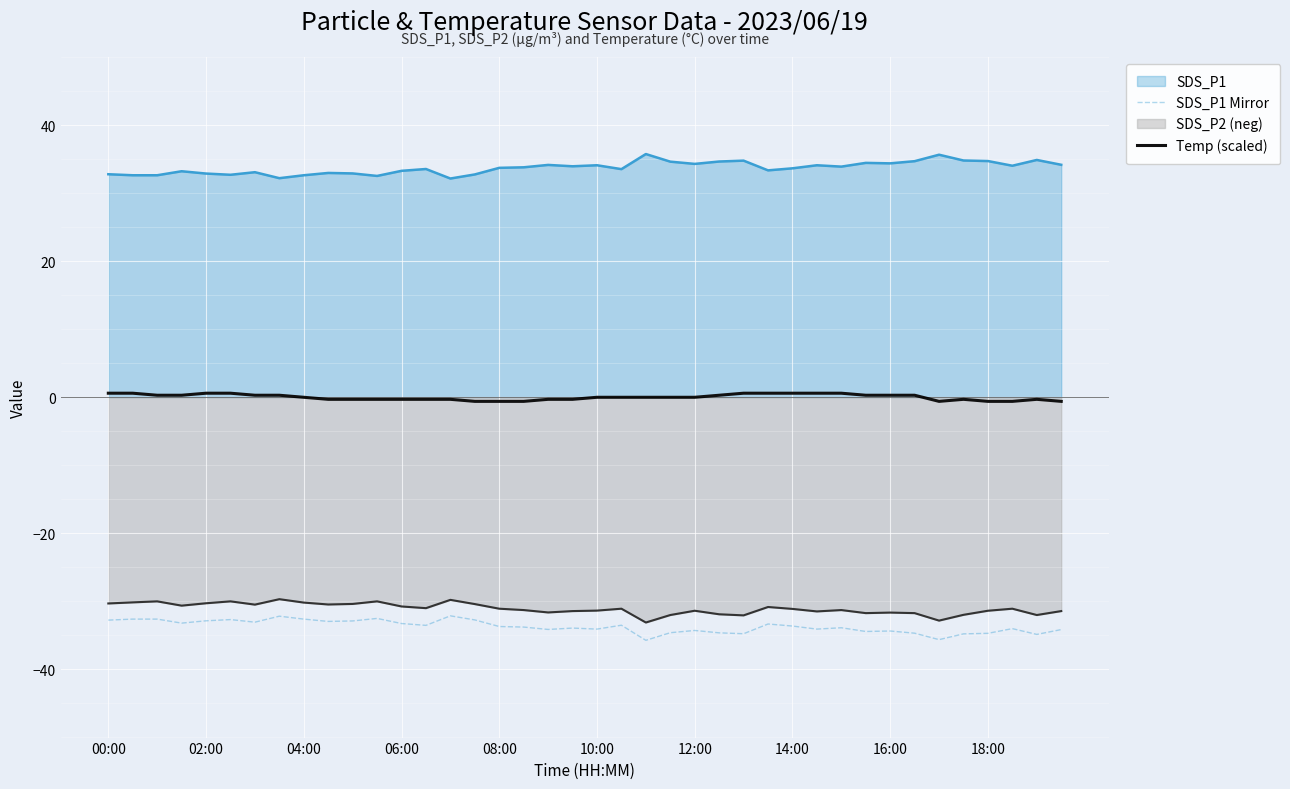

Which series has the widest spread of values?

SDS_P1 Mirror